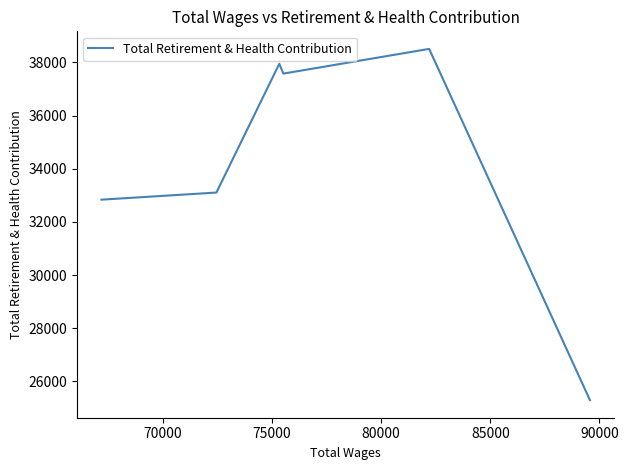

How many interior local valleys (lower than both neighbors) does the data have?

1